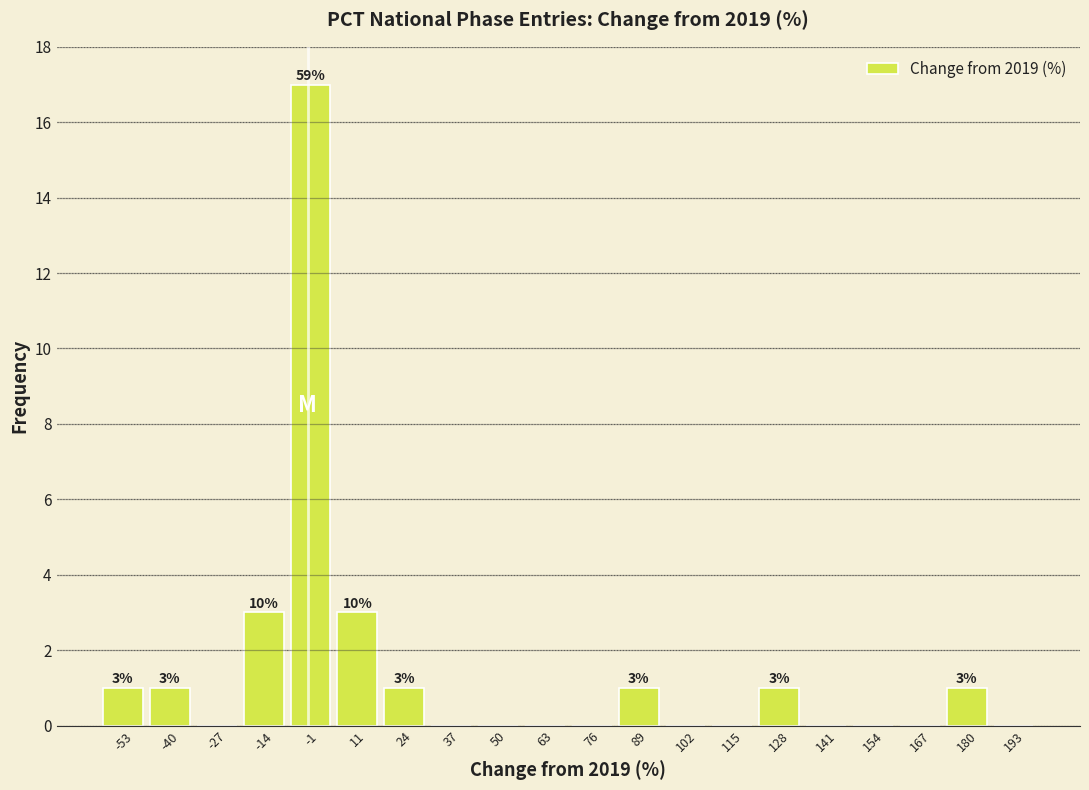

Over which range of the x-axis is the bar tallest?

-8 to 5